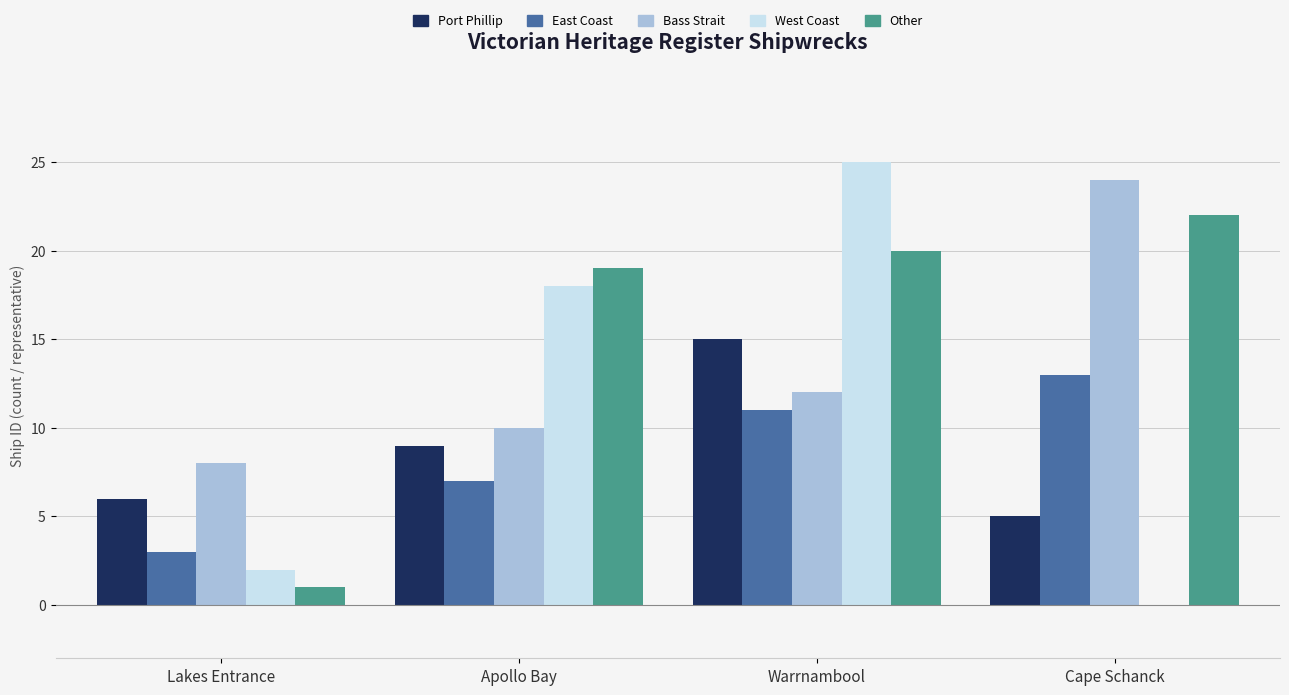

What is the sum of all East Coast values?

34